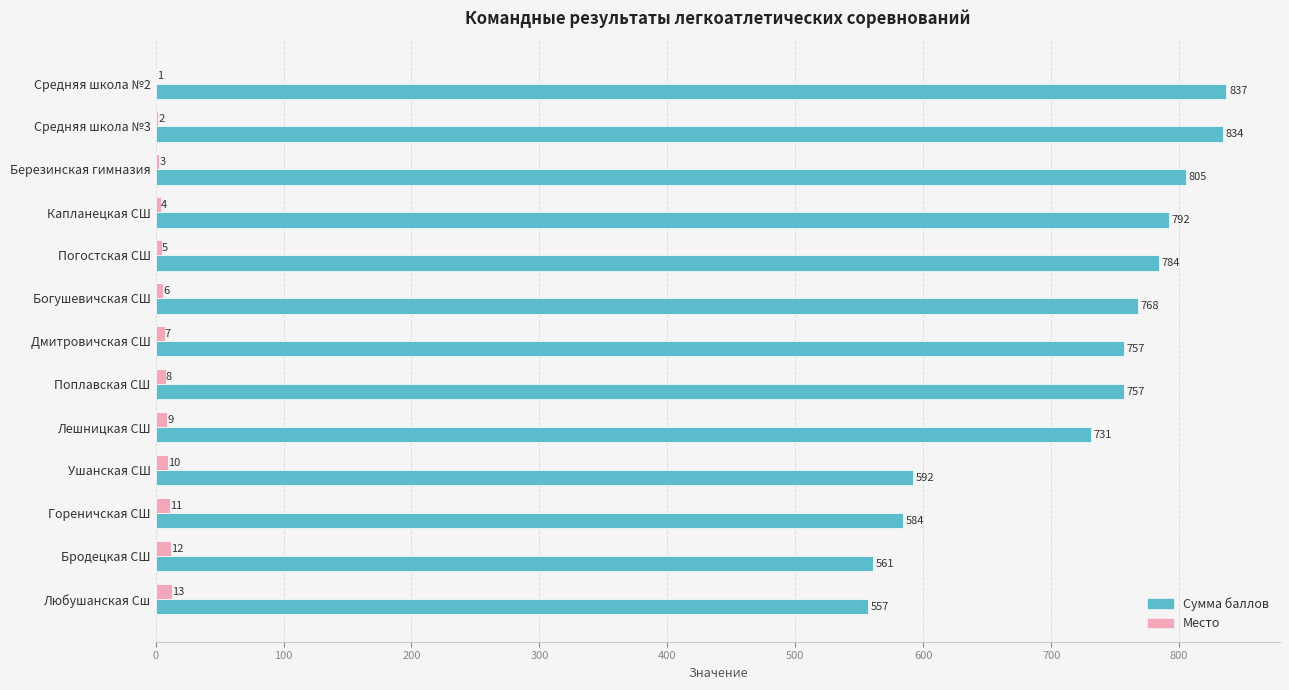

Where is Сумма баллов nearest to the value 697?

Лешницкая СШ